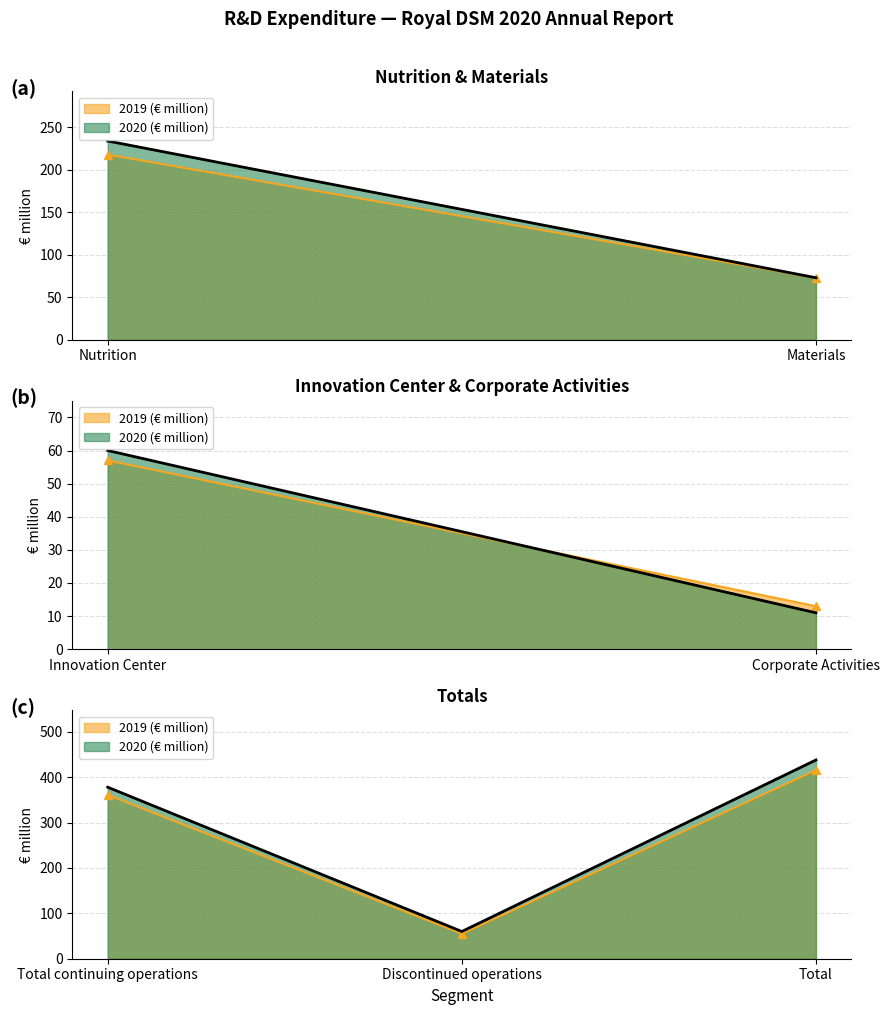

Rank the series by their average value, from highest to lowest.

2020 (€ million), 2019 (€ million)